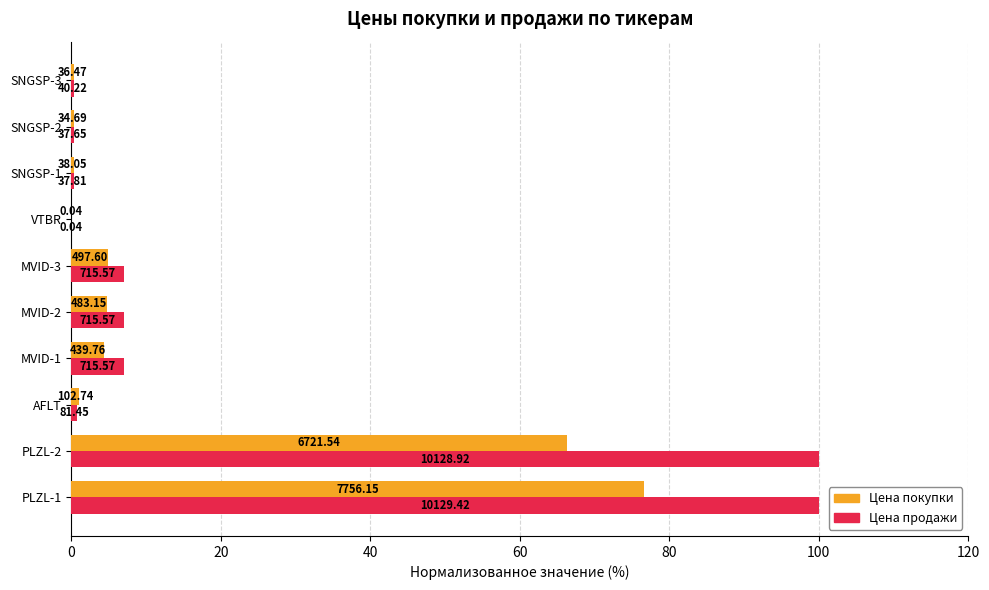

What are all the series names shown in the legend?

Цена покупки, Цена продажи